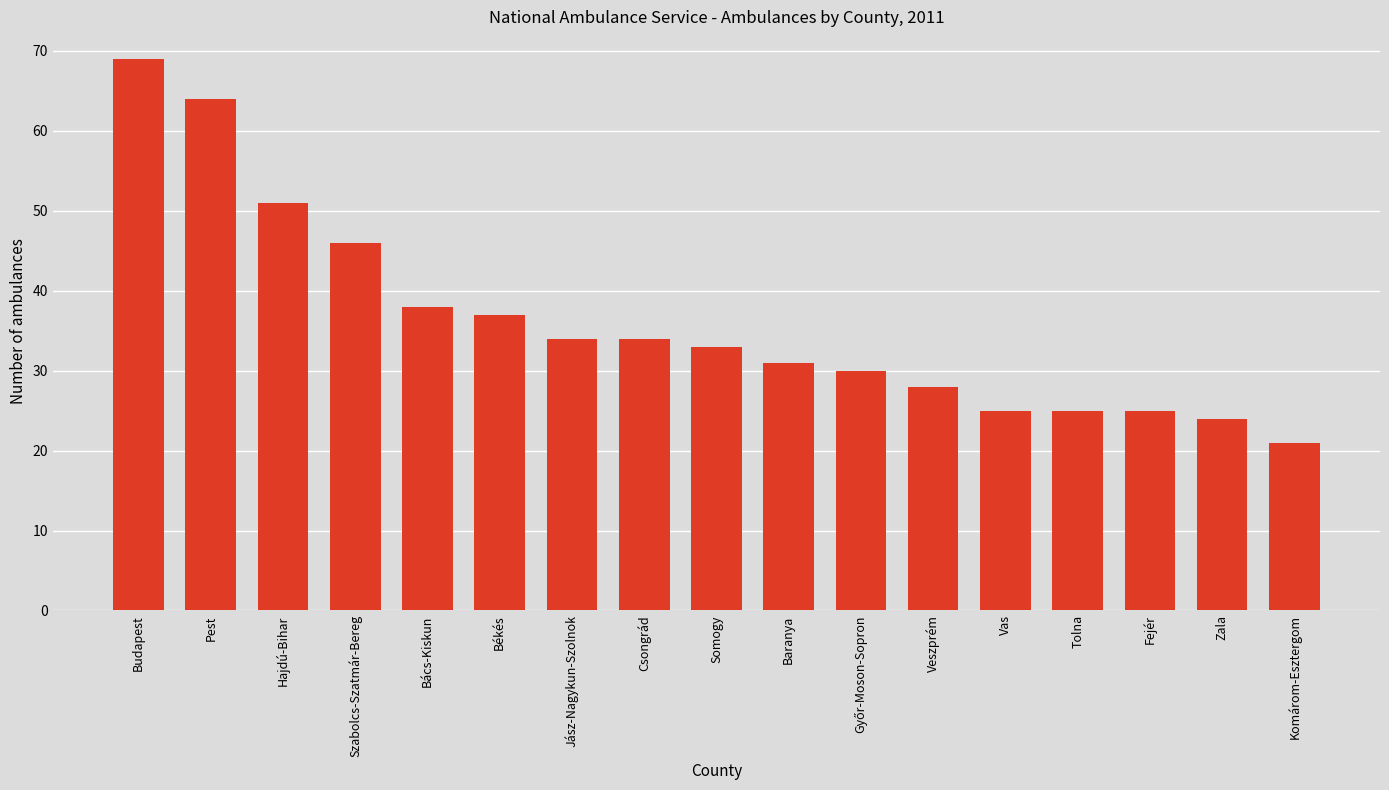

Which category has the lowest value across all series?

Komárom-Esztergom